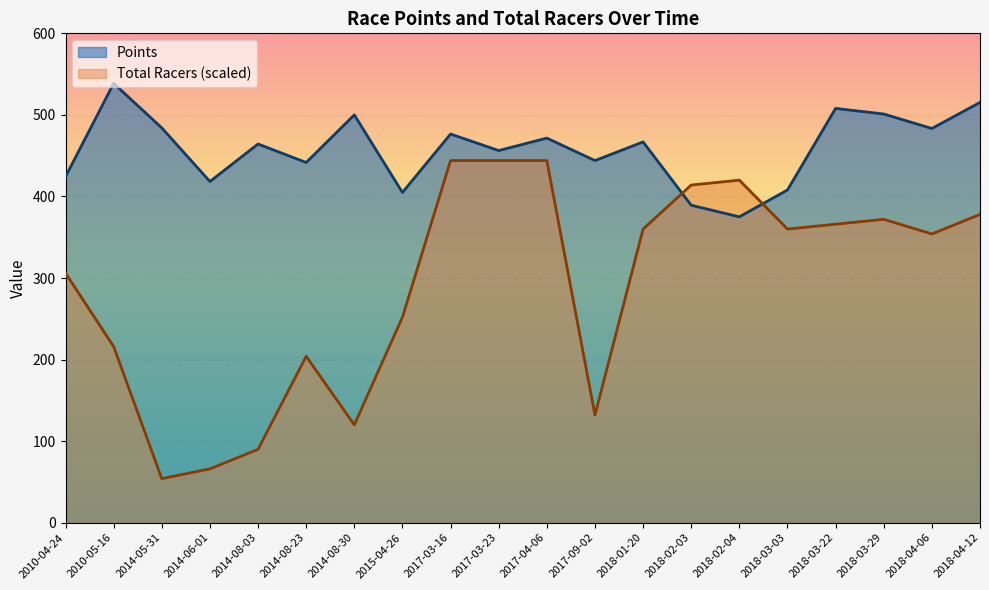

In Points, how many points are lower than both neighbors (excluding endpoints)?

7